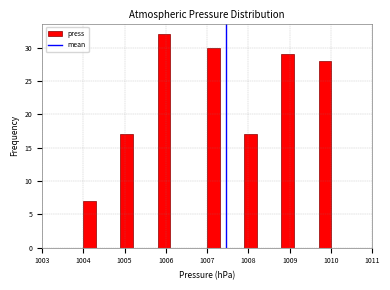

Read against the x-axis, roughly where is the centre of the tallest bar?

1006.0